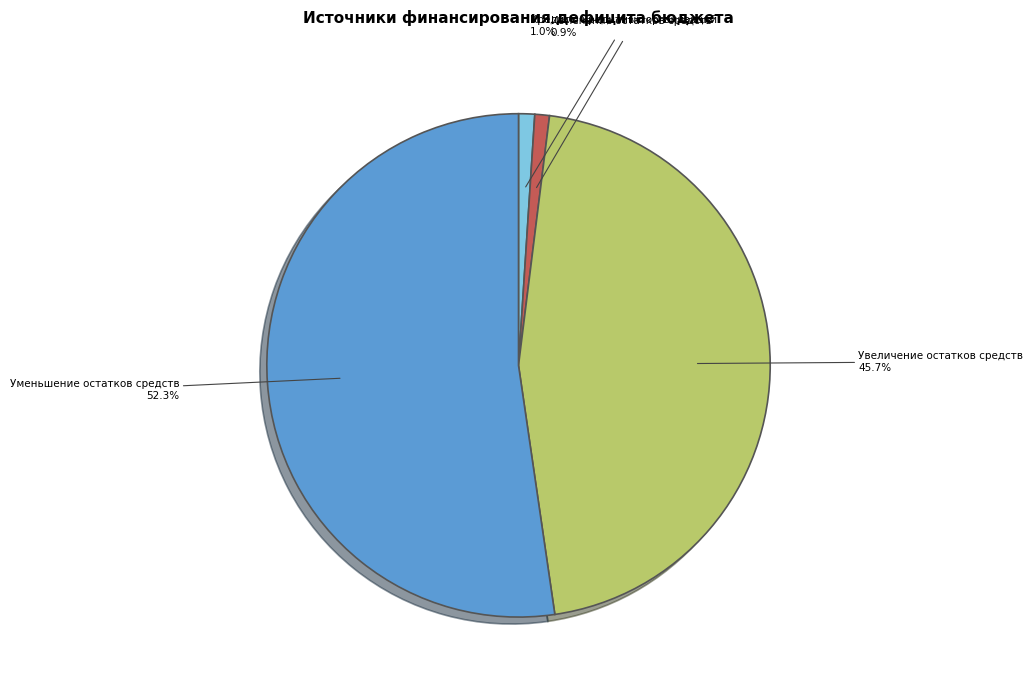

Is there a majority slice in this chart?

Yes